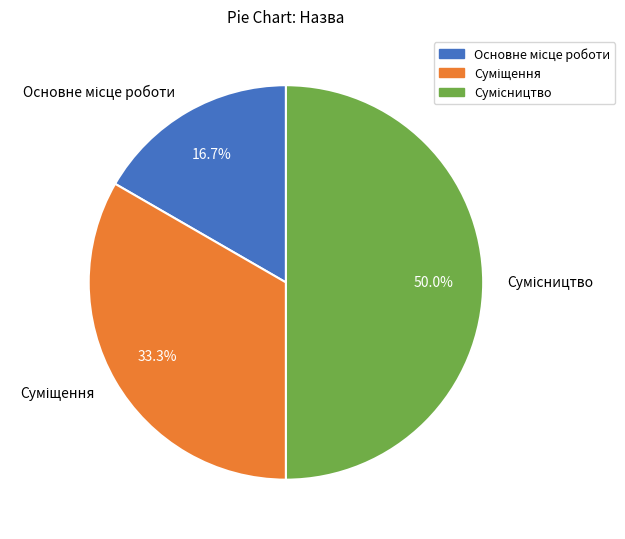

Which category has the smallest portion of the pie?

Основне місце роботи